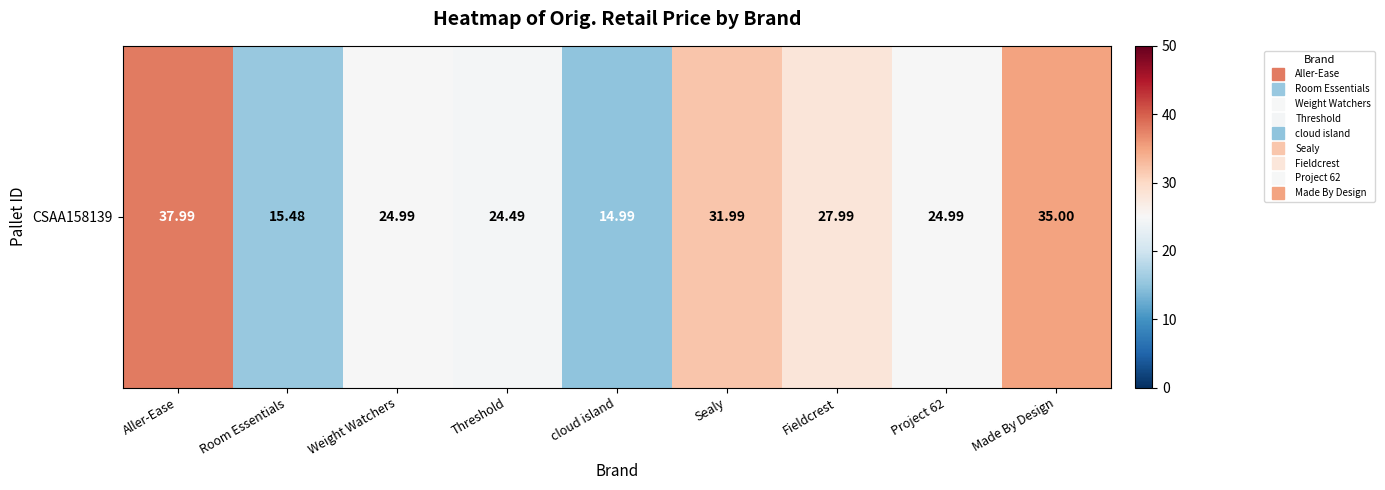

The chart shows a value of 15.5 at Room Essentials. True or false?

True